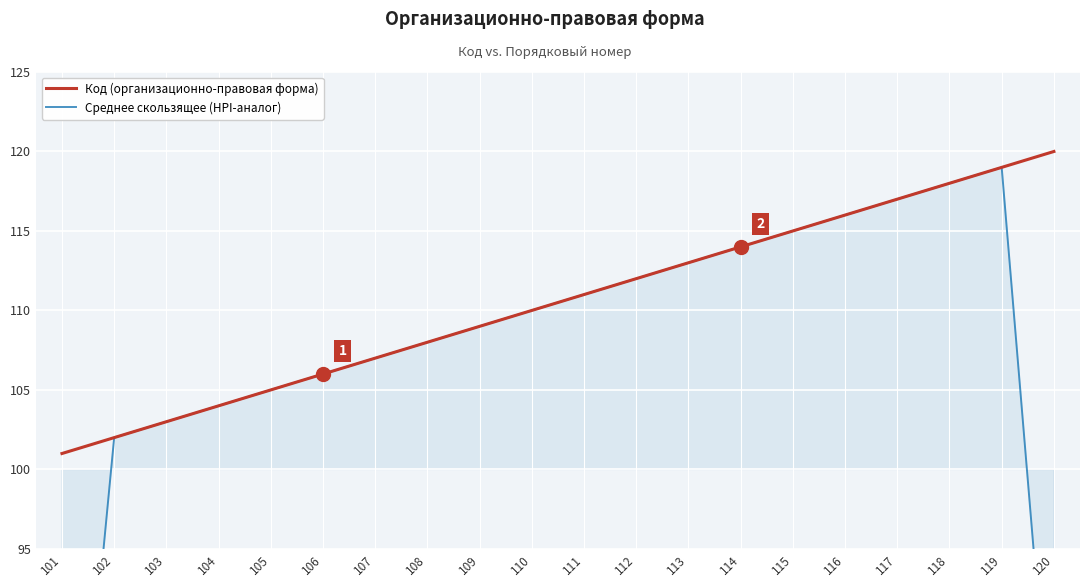

Reading left to right, extract all data points from this chart.

Код (организационно-правовая форма): 101.0	102.0	103.0	104.0	105.0	106.0	107.0	108.0	109.0	110.0	111.0	112.0	113.0	114.0	115.0	116.0	117.0	118.0	119.0	120.0
Среднее скользящее (HPI-аналог): 67.7	102.0	103.0	104.0	105.0	106.0	107.0	108.0	109.0	110.0	111.0	112.0	113.0	114.0	115.0	116.0	117.0	118.0	119.0	79.7